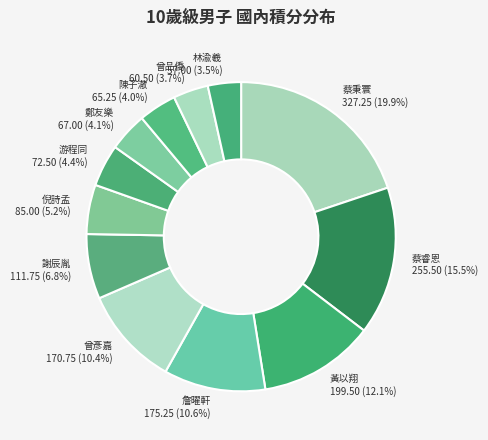

To the nearest percent, what is the combined percentage of 林渝羲 and 陳子澈?

7%